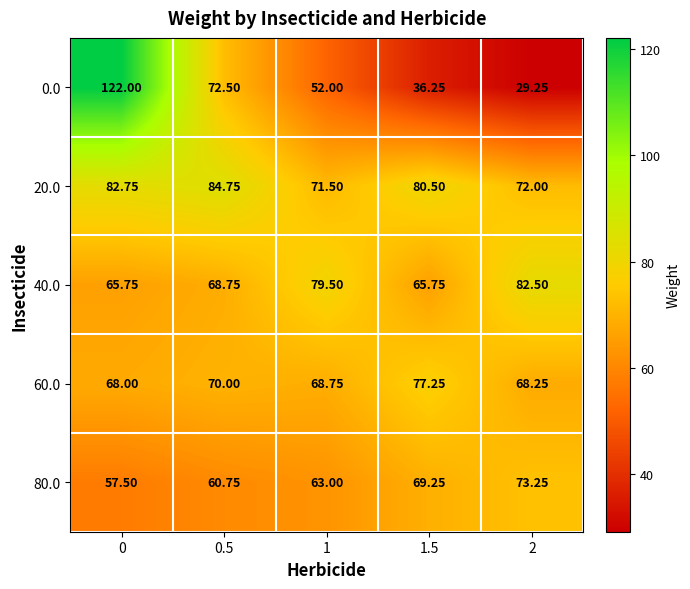

At 1.5, list the series in order from largest to smallest.

20.0, 60.0, 80.0, 40.0, 0.0